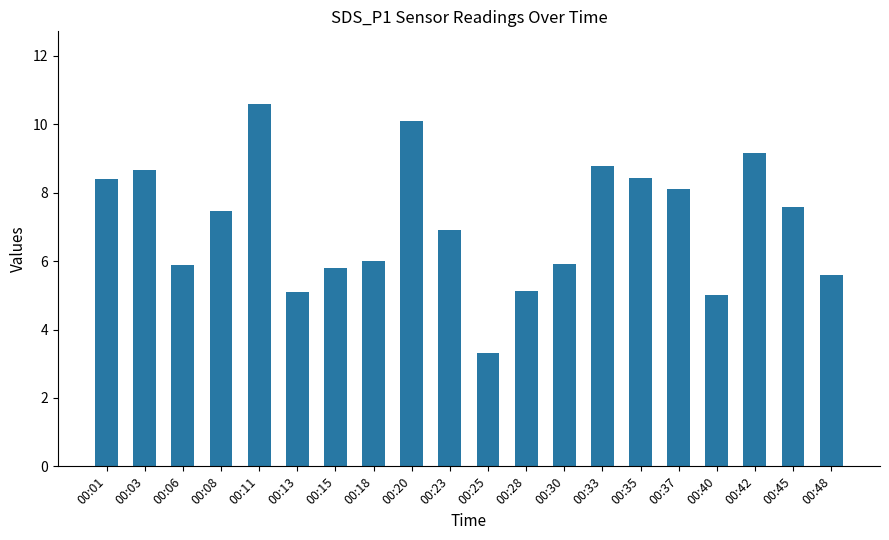

What is the sum of the values at 00:28 and 00:40?

10.1